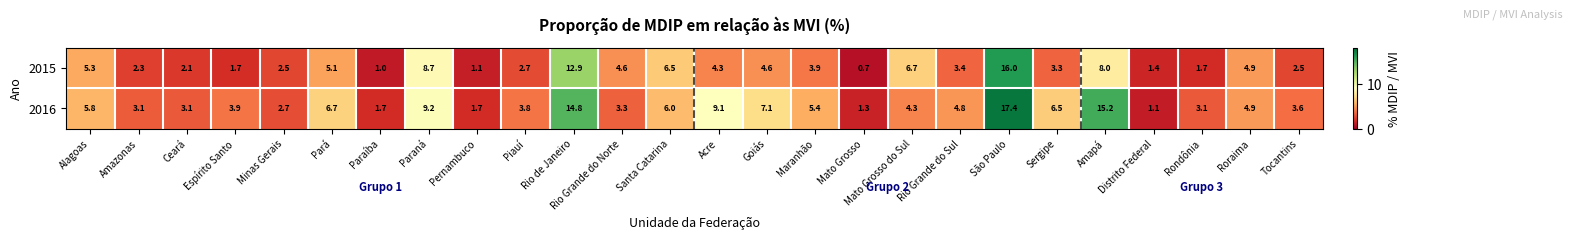

Which series has the largest range (max minus min)?

2016